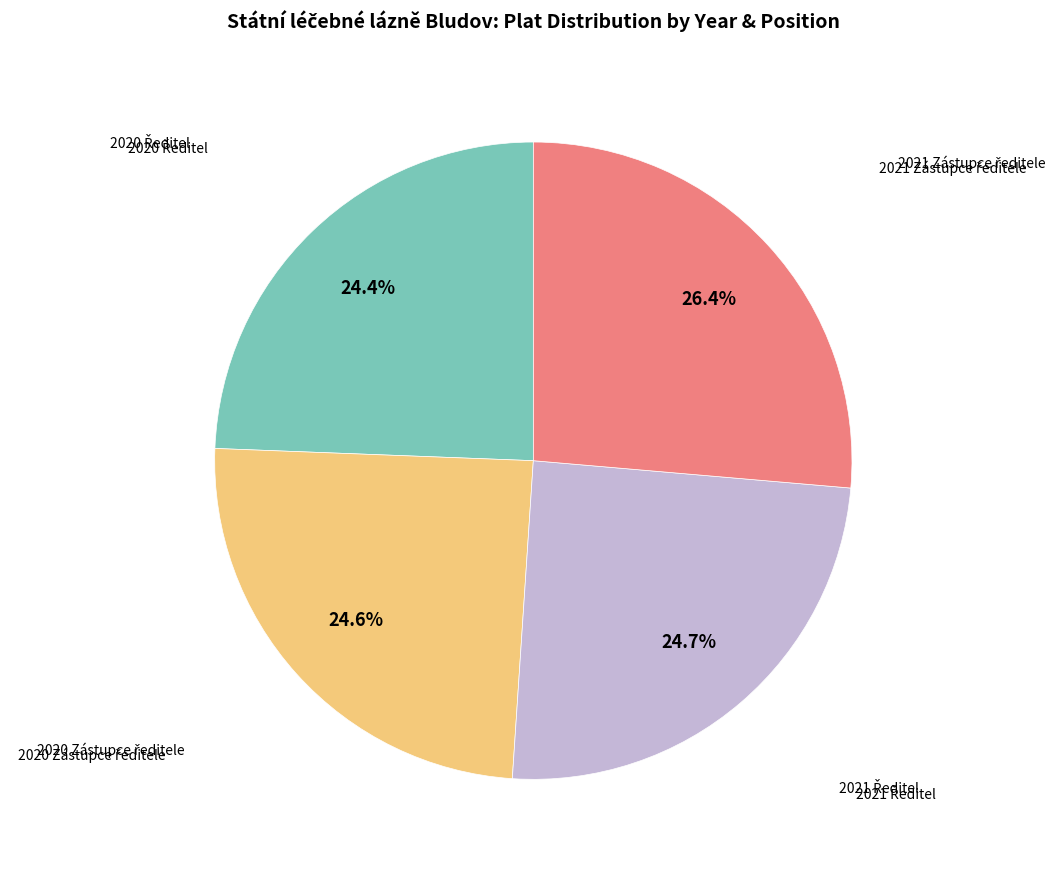

Is there any slice that represents more than half of the pie?

No